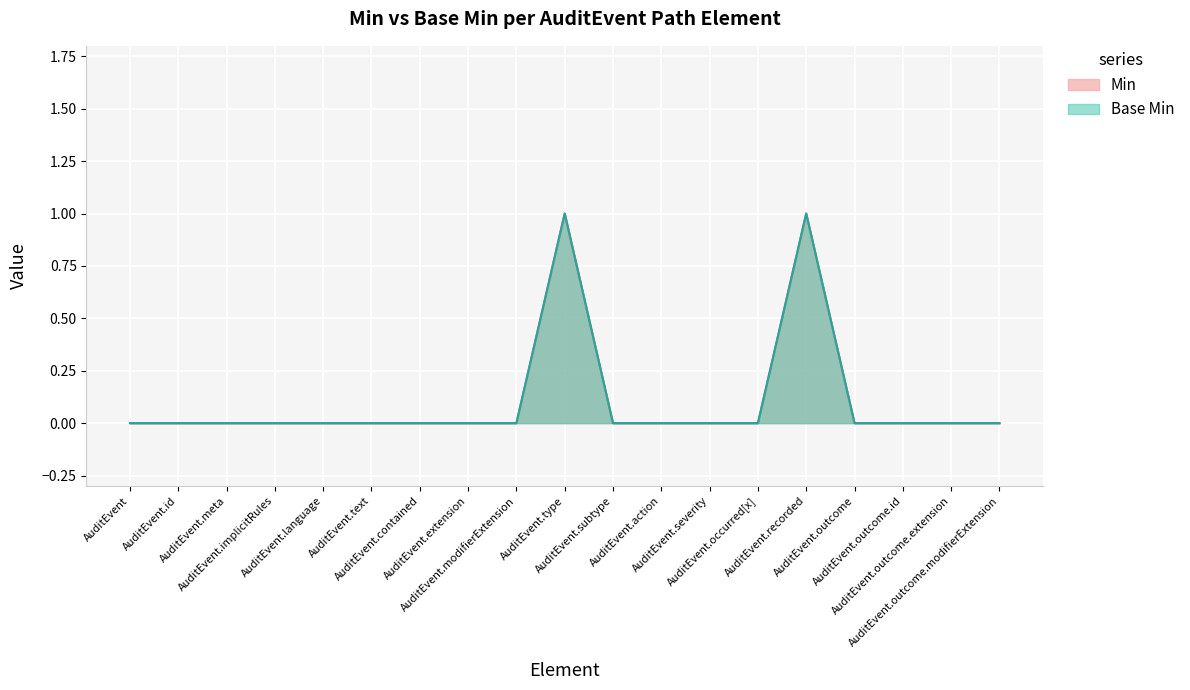

What is the label of the 2nd point from the right?

AuditEvent.outcome.extension